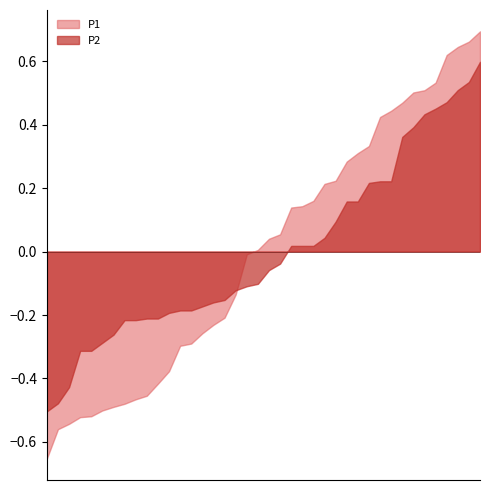

Which series has the widest spread of values?

P1